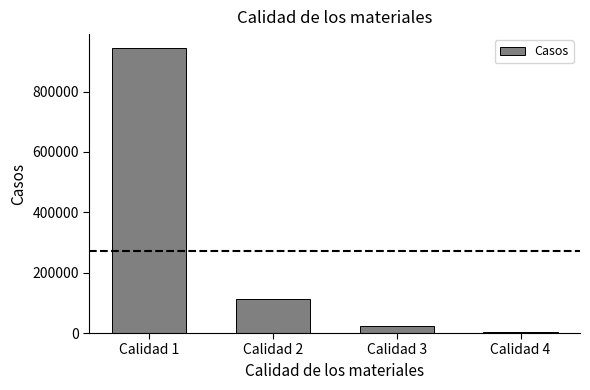

Reading left to right, transcribe all the data shown in this chart.

943389	113876	23210	2523